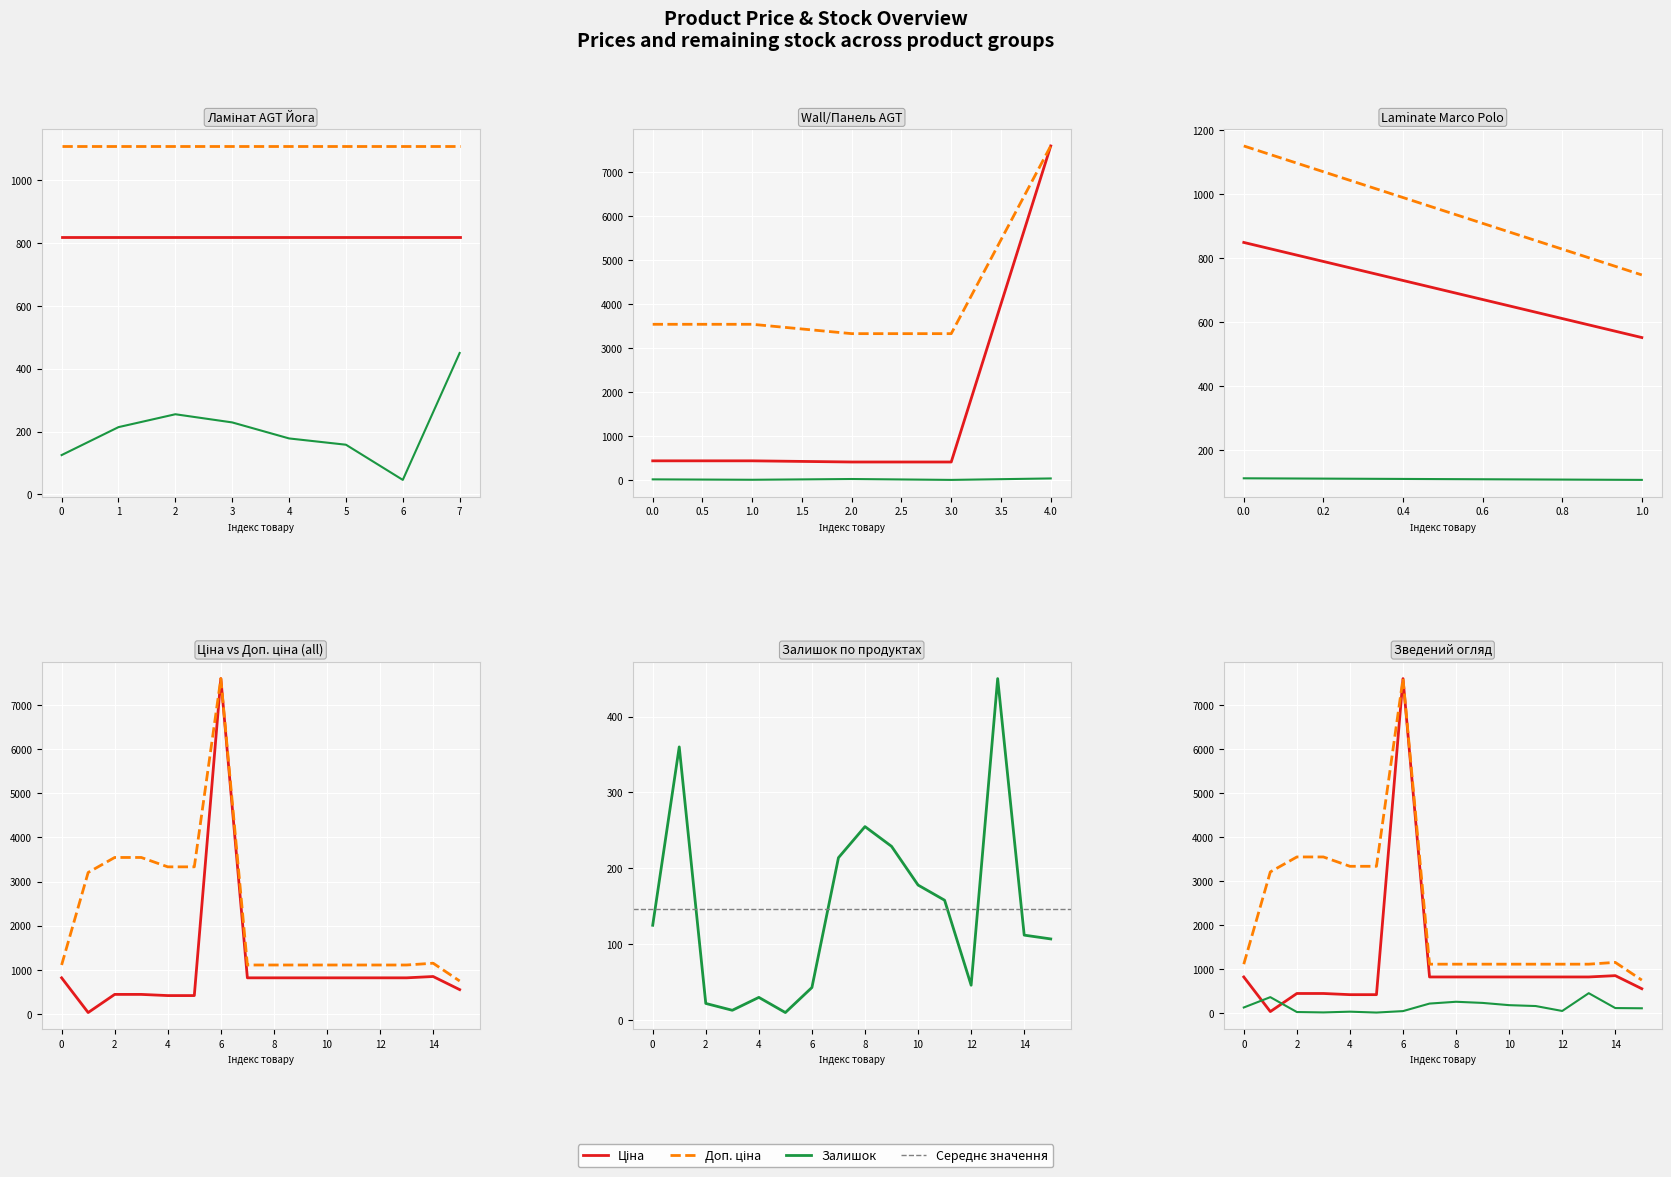

Count the number of categories in the chart.

16